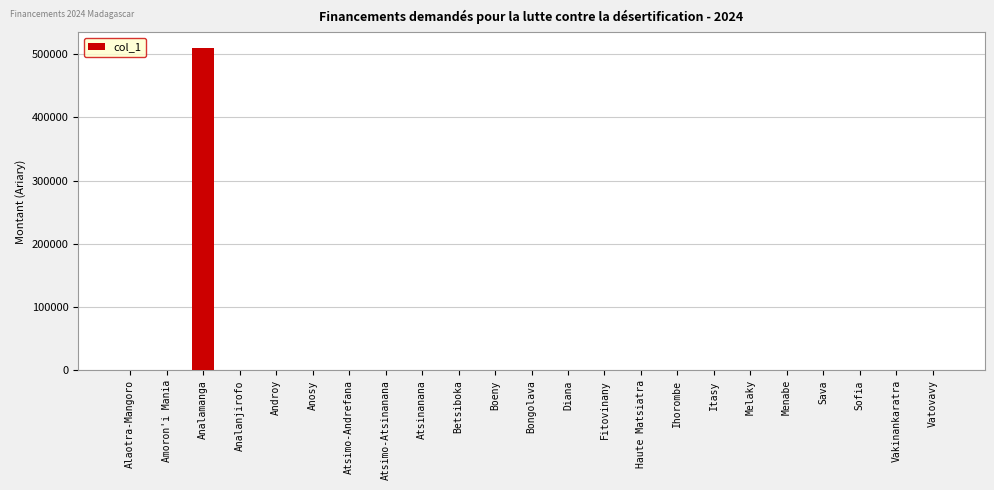

Reading left to right, transcribe all the data shown in this chart.

Alaotra-Mangoro=0	Amoron'i Mania=0	Analamanga=509000	Analanjirofo=0	Androy=0	Anosy=0	Atsimo-Andrefana=0	Atsimo-Atsinanana=0	Atsinanana=0	Betsiboka=0	Boeny=0	Bongolava=0	Diana=0	Fitovinany=0	Haute Matsiatra=0	Ihorombe=0	Itasy=0	Melaky=0	Menabe=0	Sava=0	Sofia=0	Vakinankaratra=0	Vatovavy=0